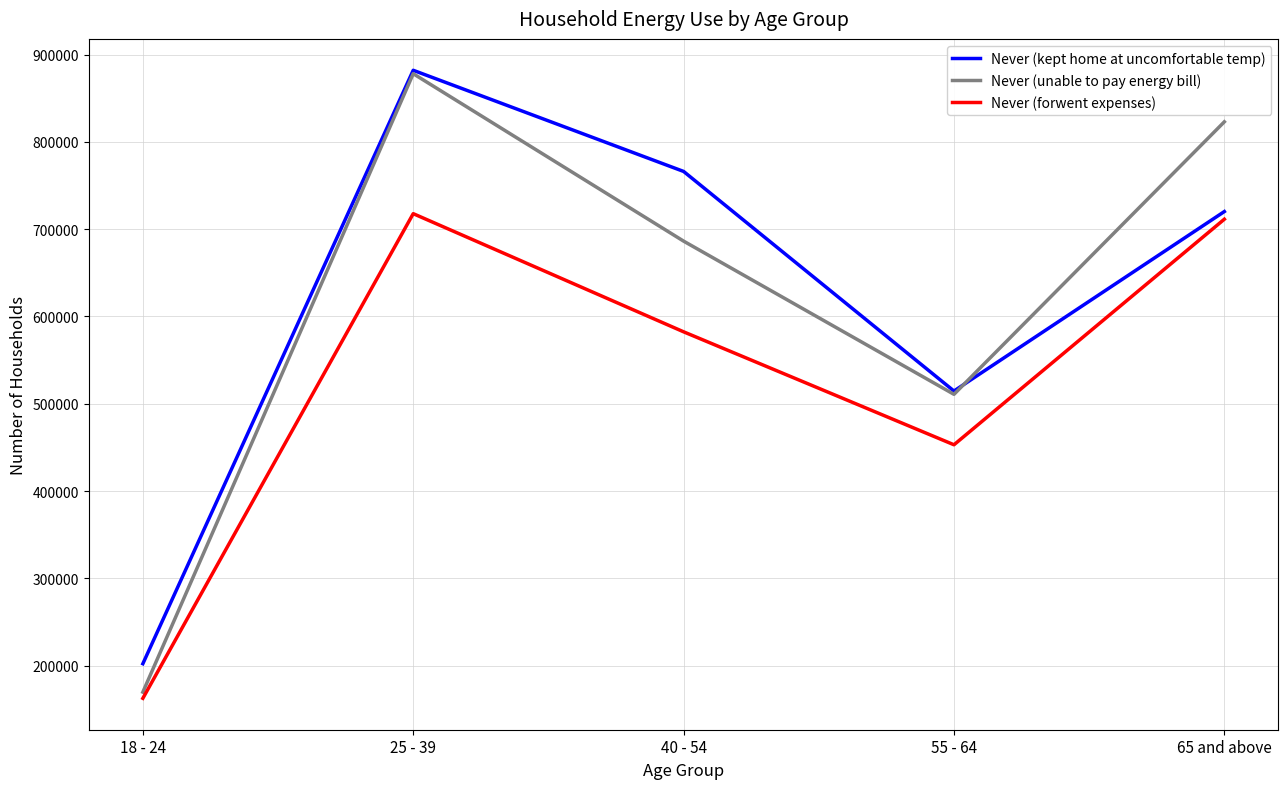

What is the sum of the Never (unable to pay energy bill) values at 25 - 39 and 55 - 64?

1389036